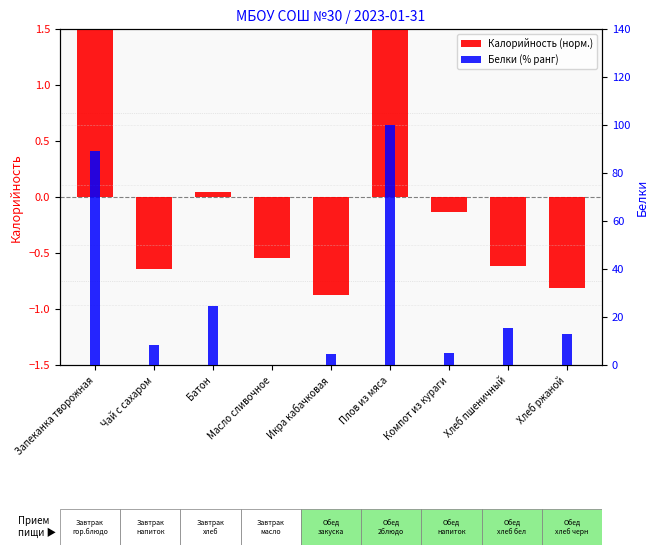

Which has a higher value, Хлеб ржаной or Хлеб пшеничный?

Хлеб пшеничный